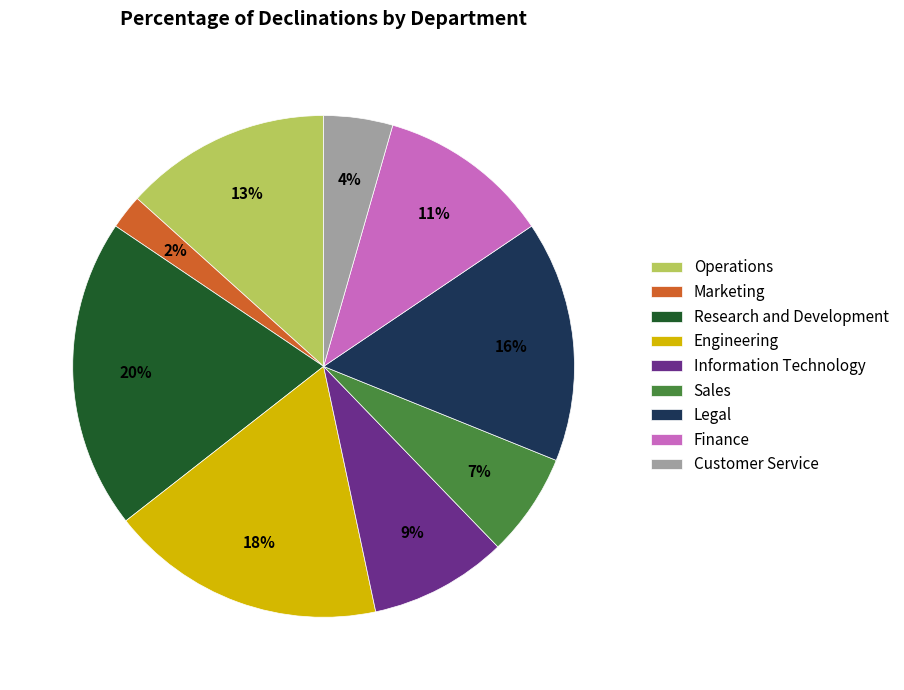

Is there a majority slice in this chart?

No